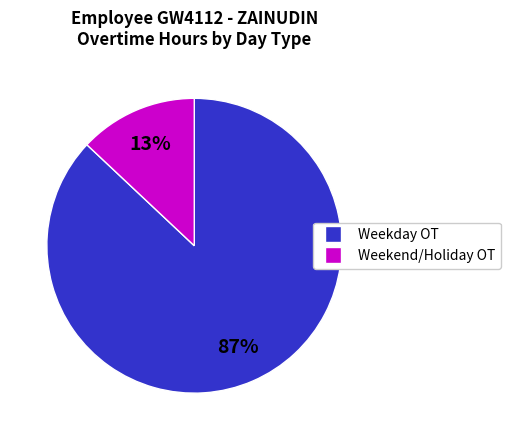

Is there any slice that represents more than half of the pie?

Yes